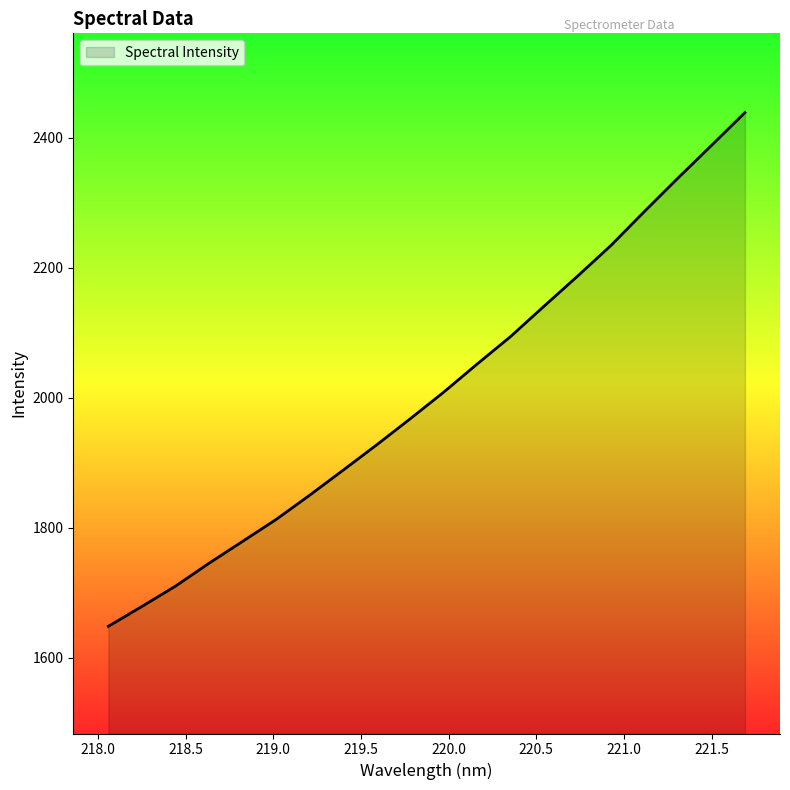

What is the greatest value displayed?

2438.8